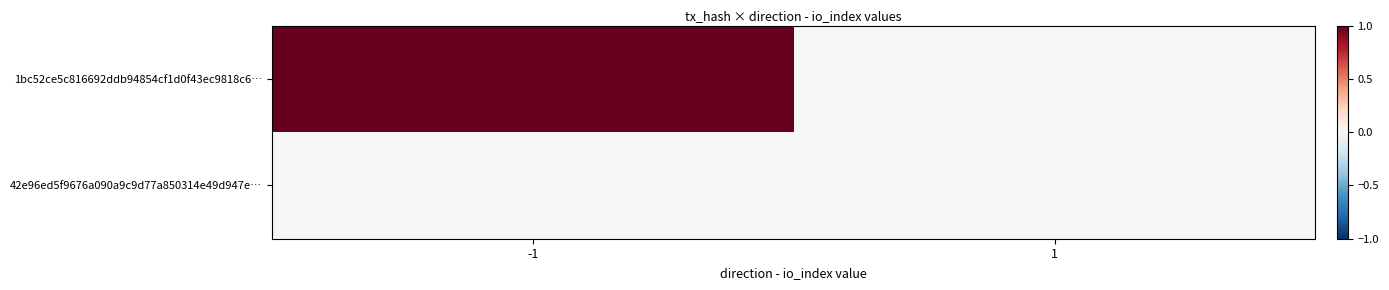

Rank the series by their maximum value, from lowest to highest.

42e96ed5f9676a090a9c9d77a850314e49d947e…, 1bc52ce5c816692ddb94854cf1d0f43ec9818c6…